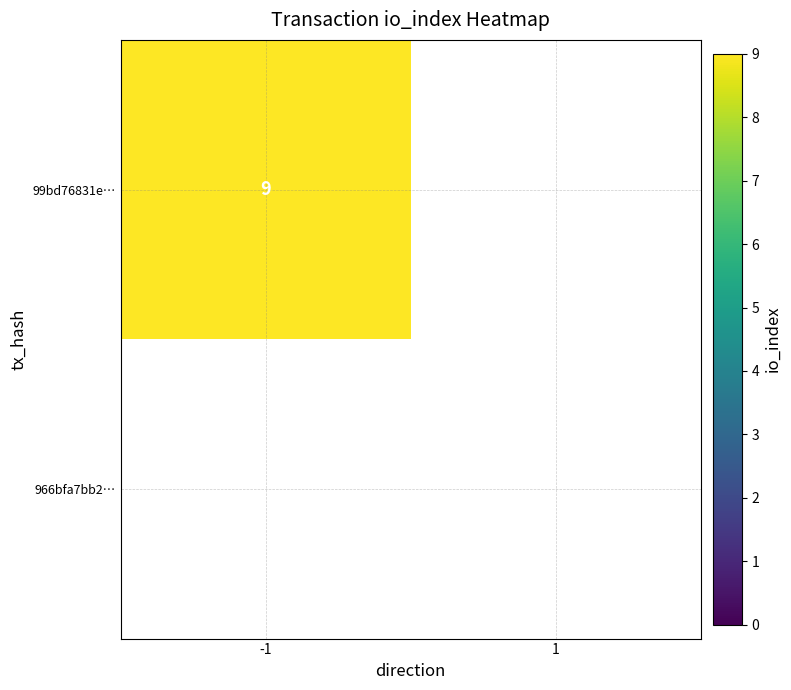

What is the spread (max minus min) of values at -1?

9